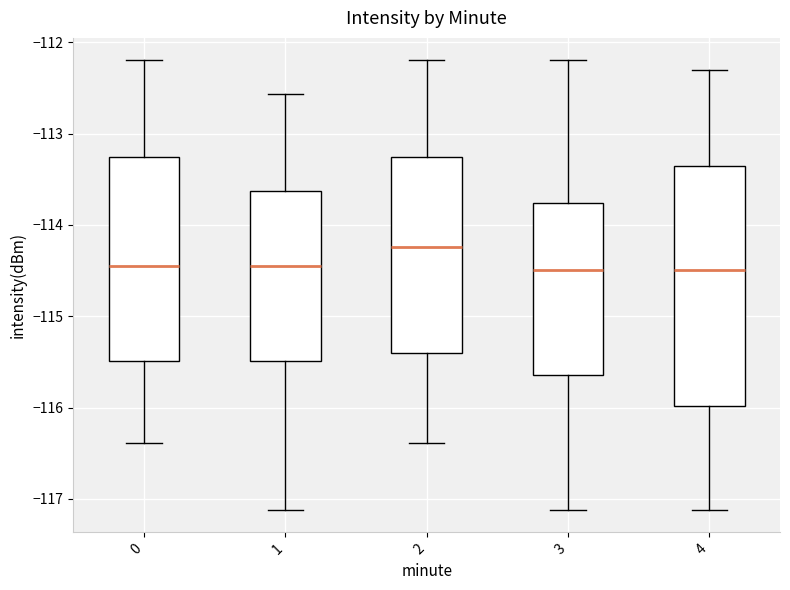

Reading left to right, transcribe this box plot: for each box, give where its median line is, the range the box spans, and where its two whiskers end, as read against the y-axis. The values are not printed on the chart, so give them approximately, as read against the axis.

0: median -114.4, box -115.5 to -113.3, whiskers -116.4 to -112.2
1: median -114.4, box -115.5 to -113.6, whiskers -117.1 to -112.6
2: median -114.2, box -115.4 to -113.3, whiskers -116.4 to -112.2
3: median -114.5, box -115.6 to -113.8, whiskers -117.1 to -112.2
4: median -114.5, box -116.0 to -113.4, whiskers -117.1 to -112.3